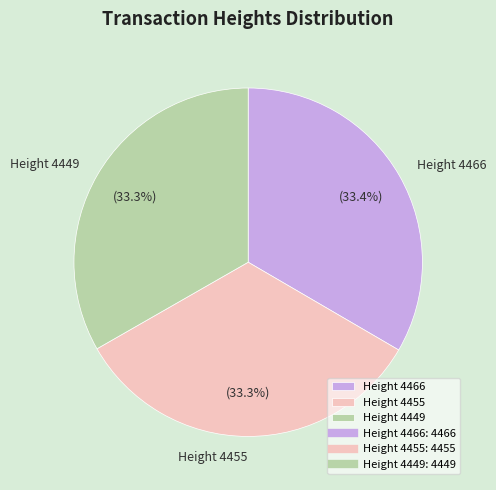

Does Height 4466 account for over 50% of the chart?

No